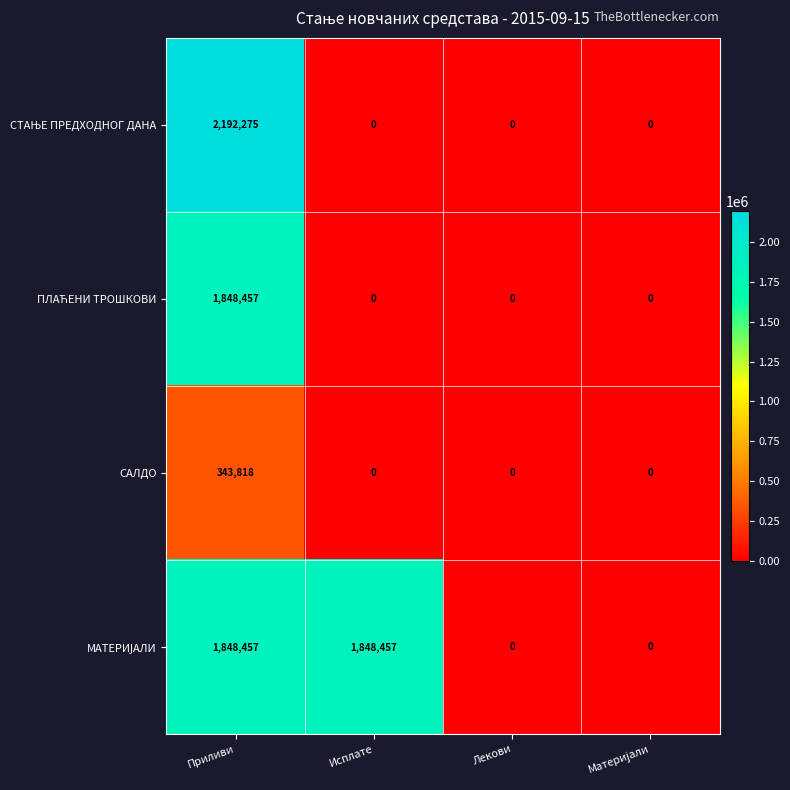

What is the spread (max minus min) of values at Исплате?

1848457